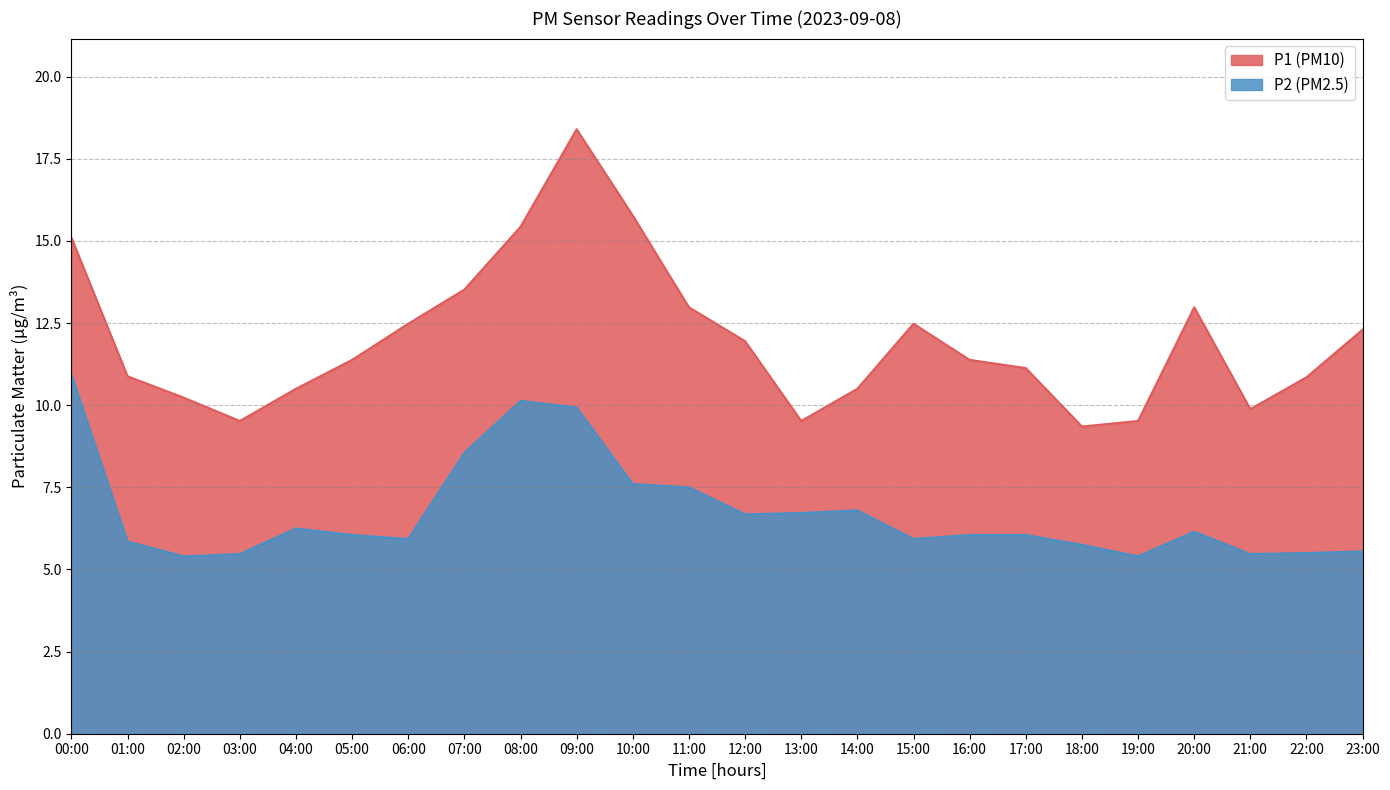

What is the approximate value of P2 at 21:00?

5.5